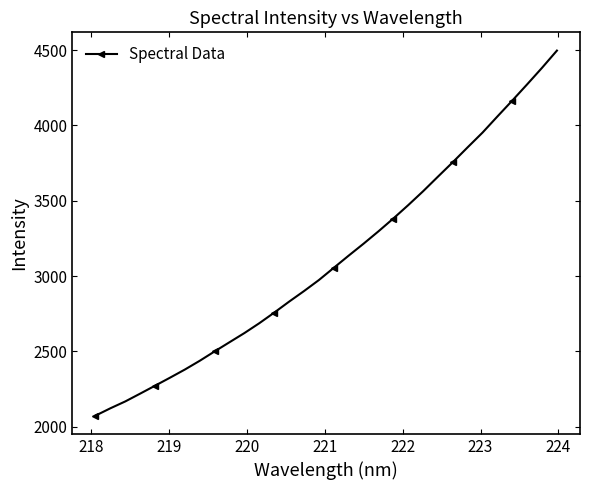

What is the smallest value displayed?

2073.8